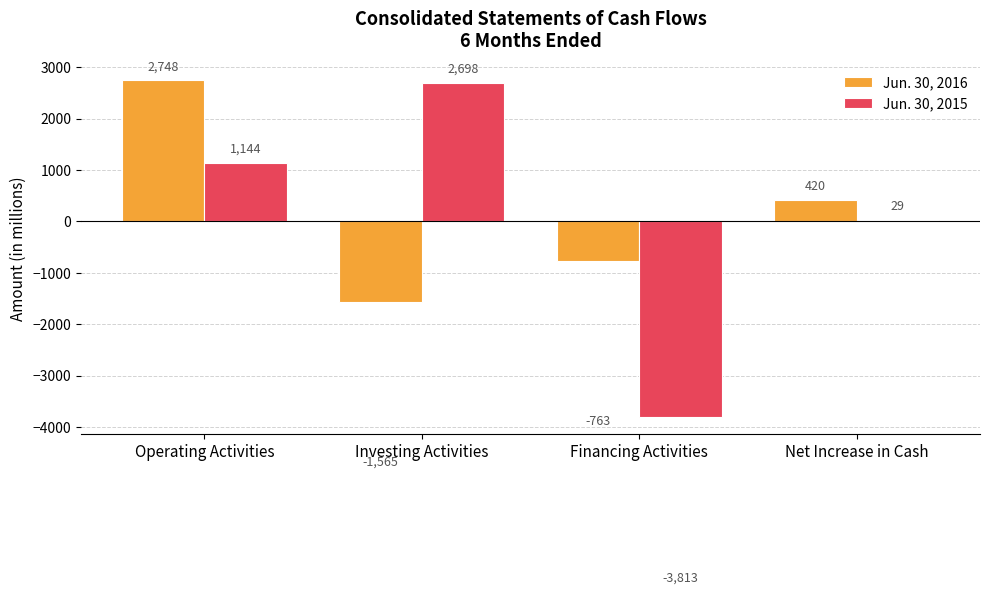

The value of Jun. 30, 2015 at Net Increase in Cash is 29. True or false?

True